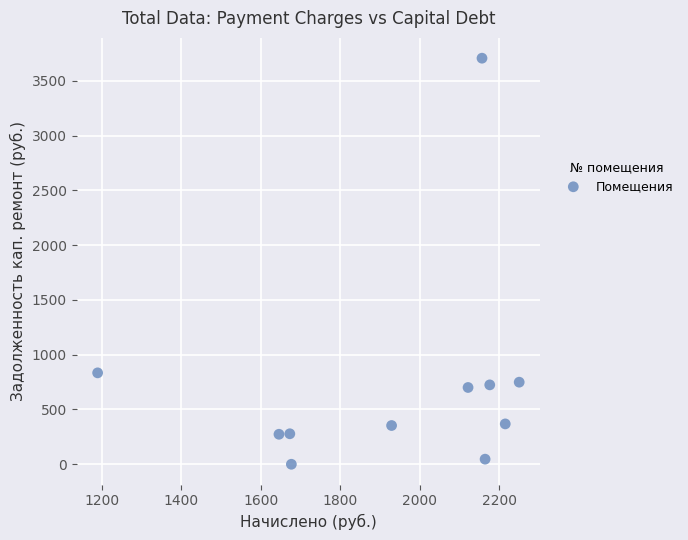

What is the range of Y values (max minus min)?

3707.0